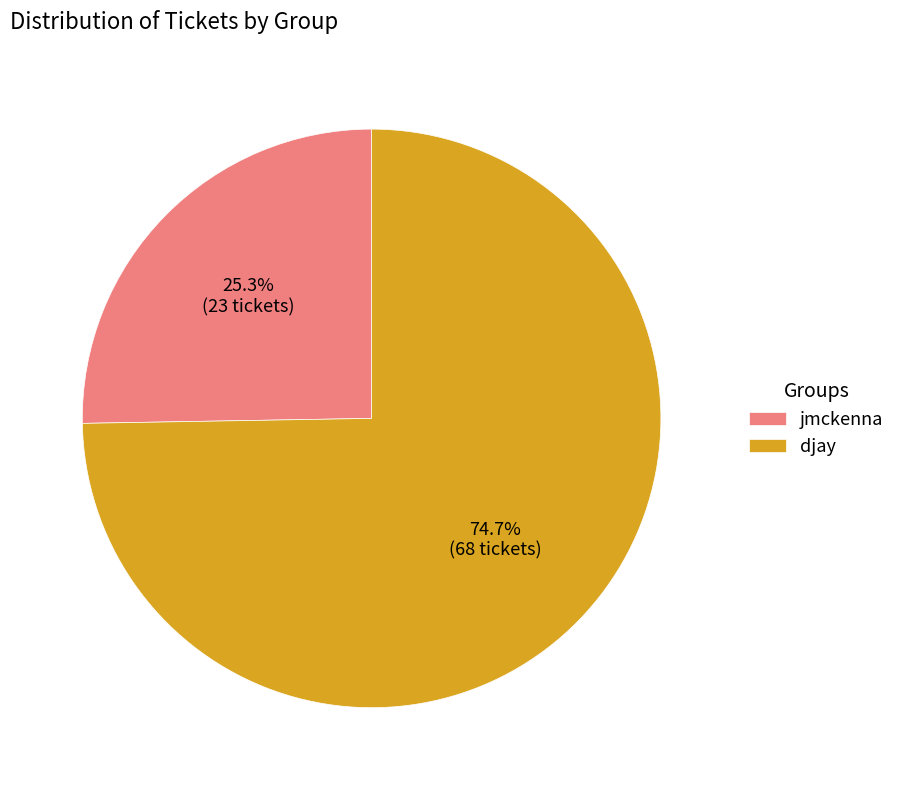

To the nearest percent, what percentage of the pie is djay?

75%